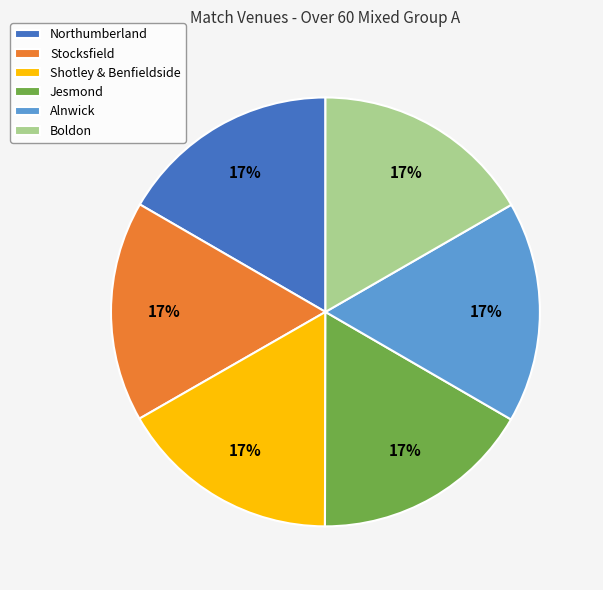

What percentage is the Shotley & Benfieldside slice, to the nearest percent?

17%